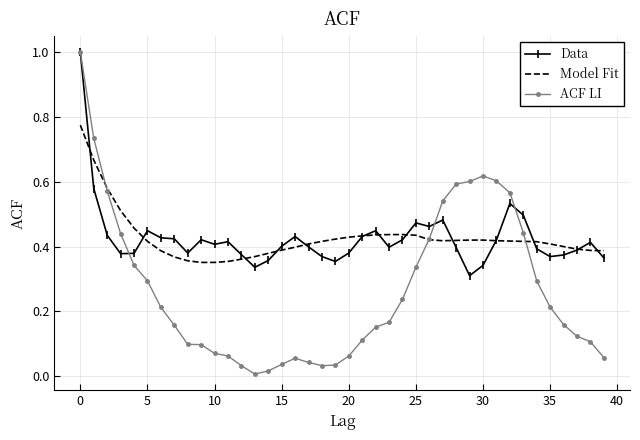

What are all the series names shown in the legend?

Data, Model Fit, ACF LI